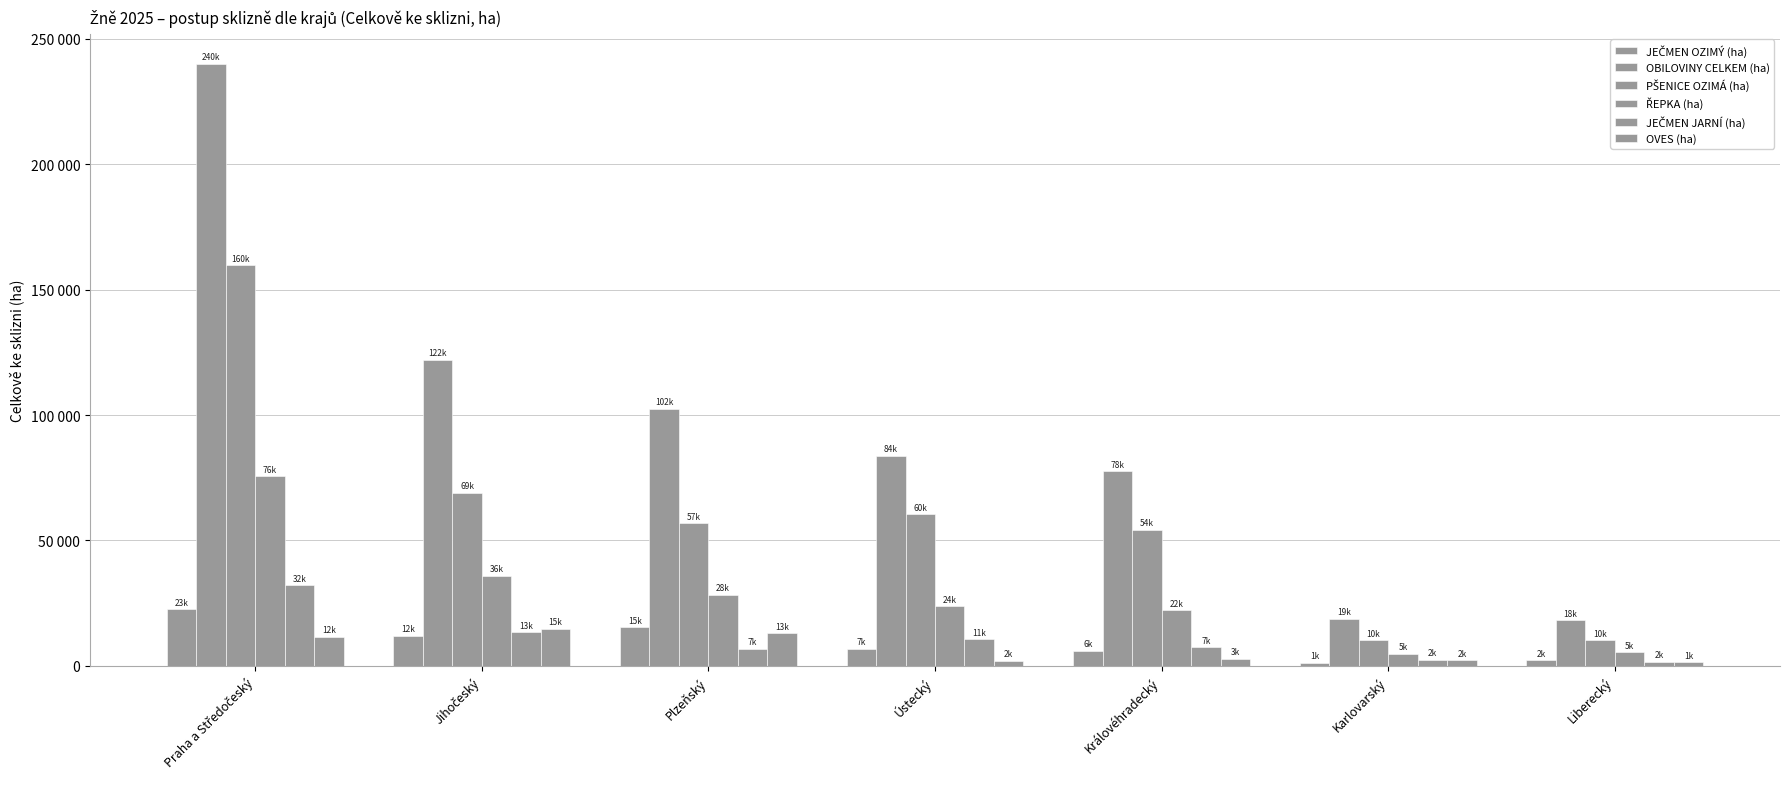

What are all the series names shown in the legend?

JEČMEN OZIMÝ (ha), OBILOVINY CELKEM (ha), PŠENICE OZIMÁ (ha), ŘEPKA (ha), JEČMEN JARNÍ (ha), OVES (ha)